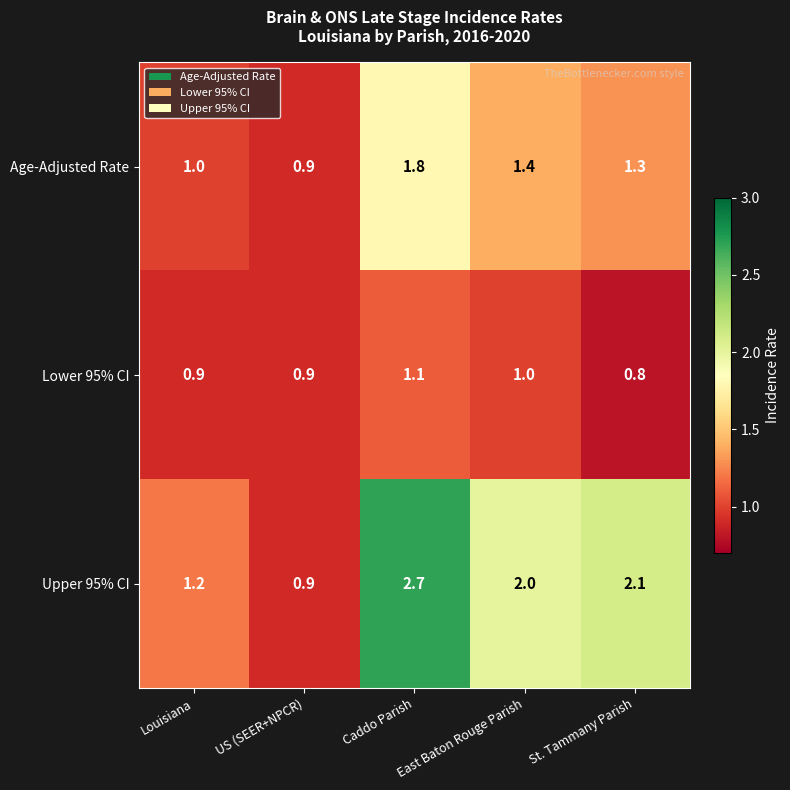

List the series in order of their peak value, lowest first.

Lower 95% CI, Age-Adjusted Rate, Upper 95% CI